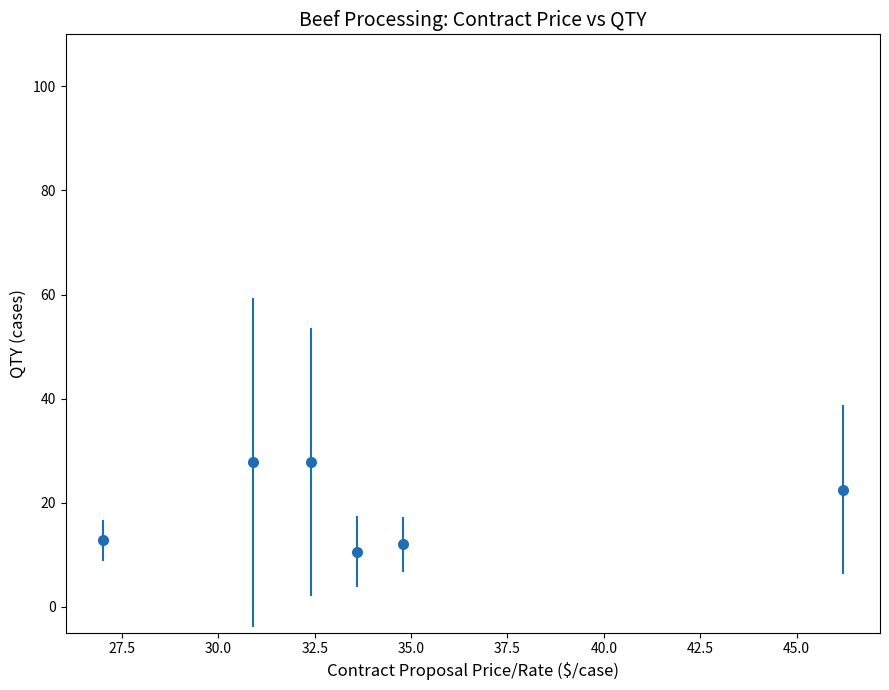

What is the minimum value shown in the chart?

10.6